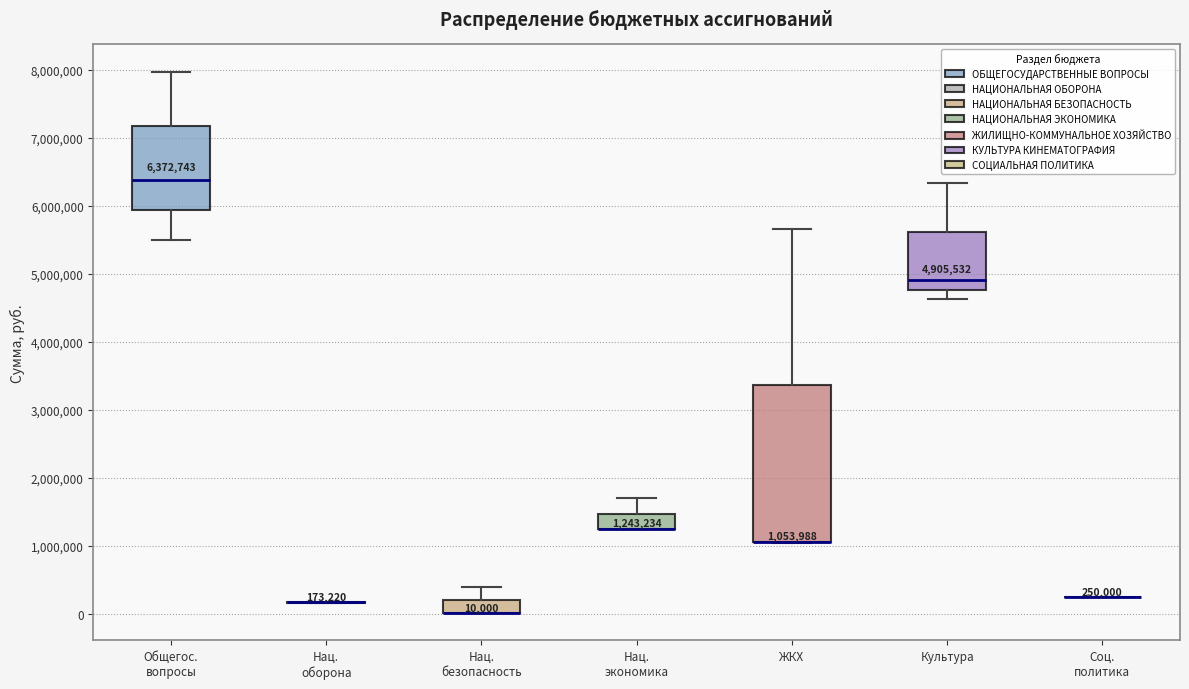

Which box is the tallest, from its lower edge to its upper edge?

ЖКХ